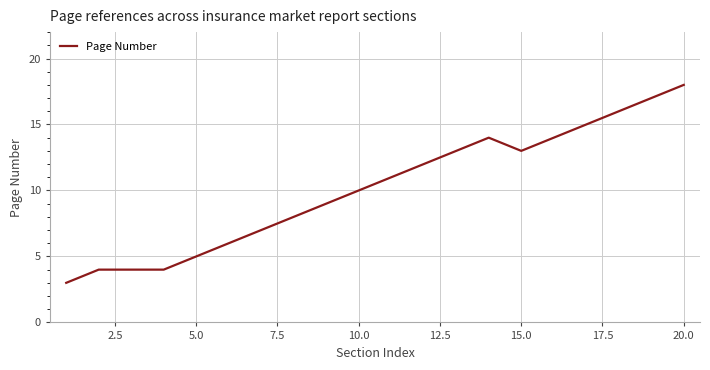

What is the difference between the maximum and minimum values?

15